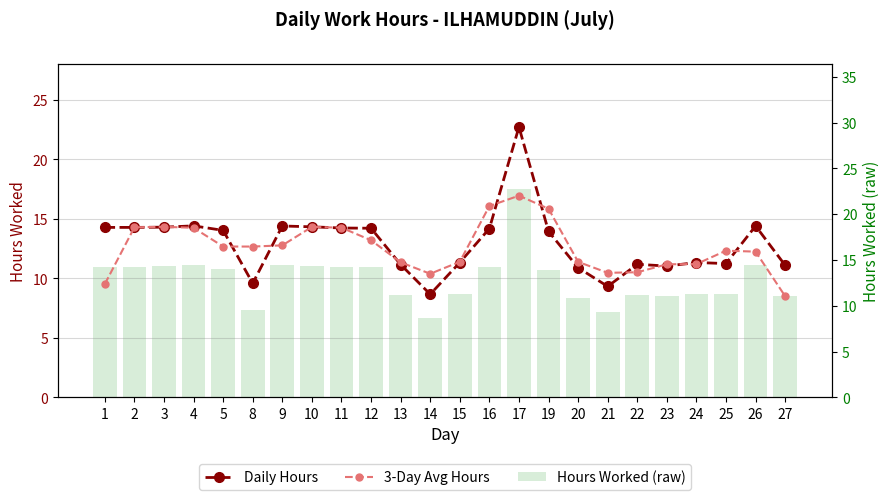

What is the lowest value of the 3-Day Avg Hours series?

8.5